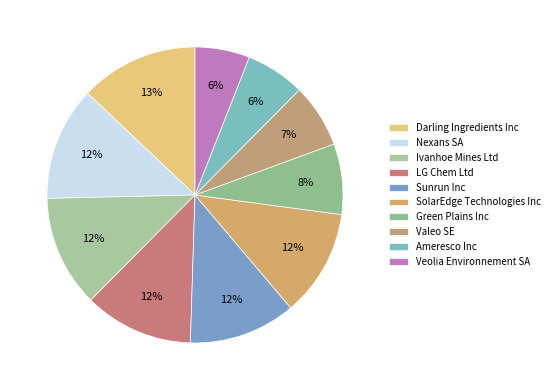

Rank the categories by value from lowest to highest.

Veolia Environnement SA, Ameresco Inc, Valeo SE, Green Plains Inc, Sunrun Inc, SolarEdge Technologies Inc, LG Chem Ltd, Ivanhoe Mines Ltd, Nexans SA, Darling Ingredients Inc